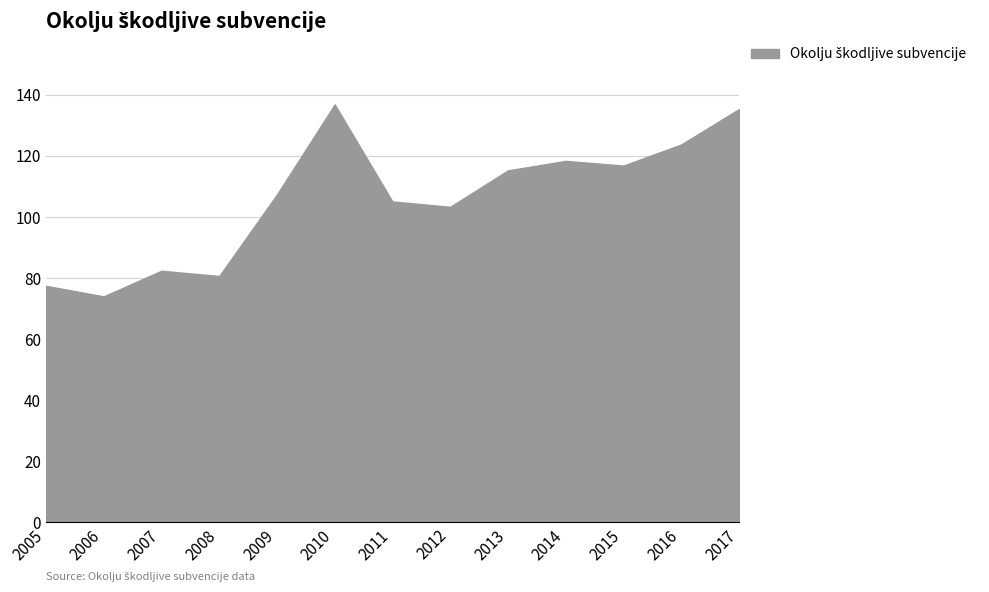

What is the change in value from 2009 to 2016?

+16.4